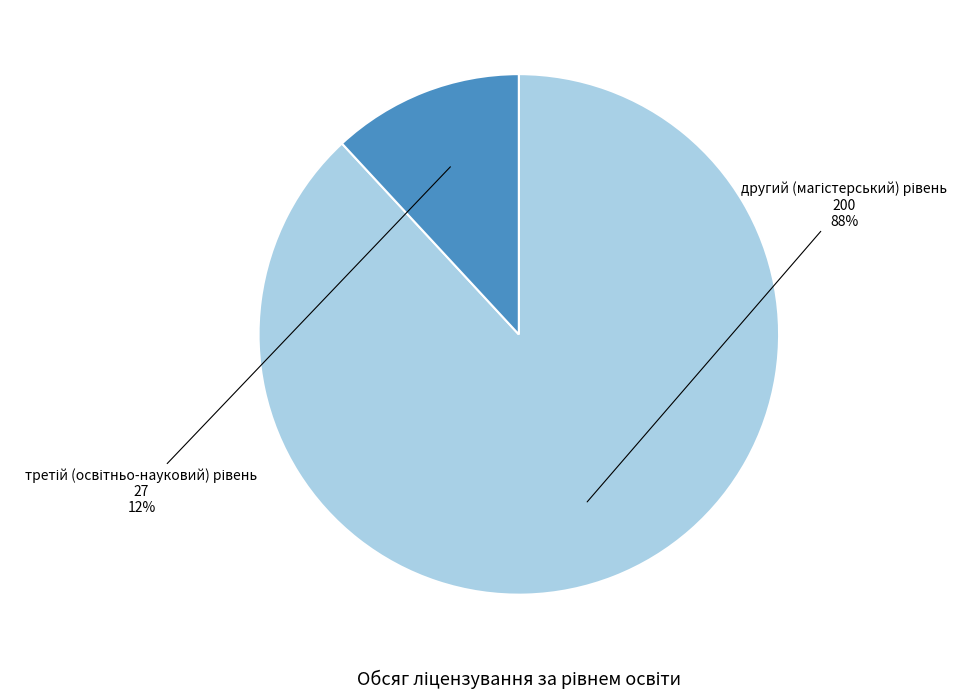

Does any single category account for the majority?

Yes